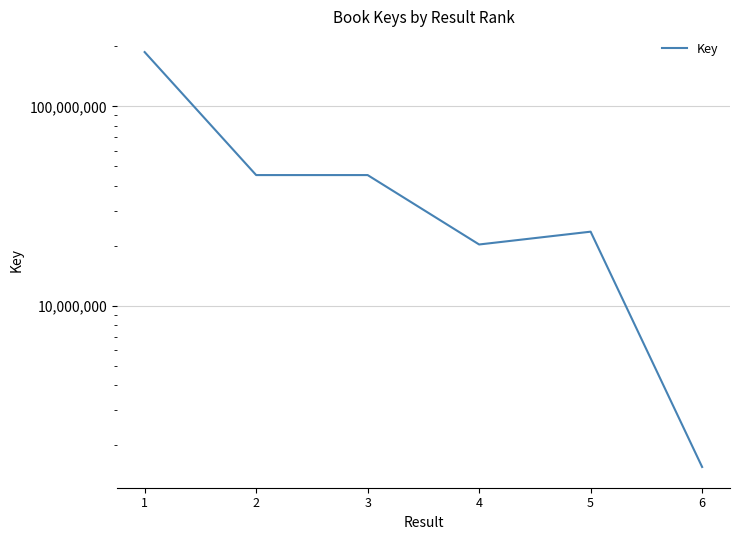

How many data points does each series have?

6